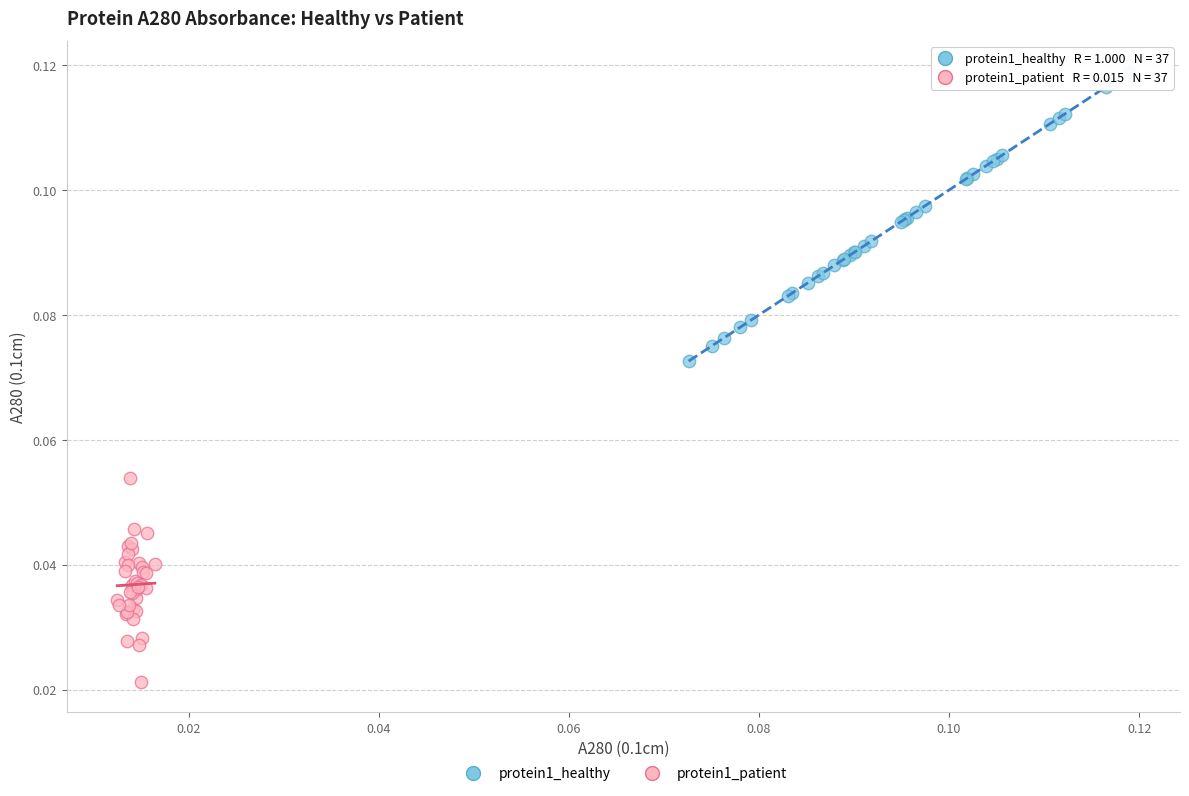

Which series reaches the minimum Y coordinate?

protein1_patient